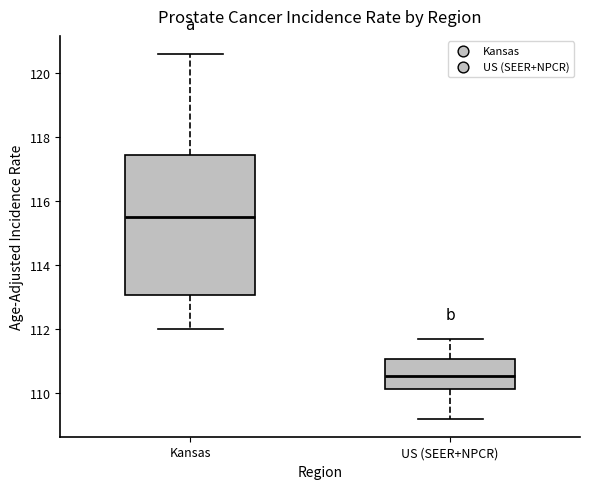

Comparing the boxes themselves (not the whiskers), which one is the tallest?

Kansas